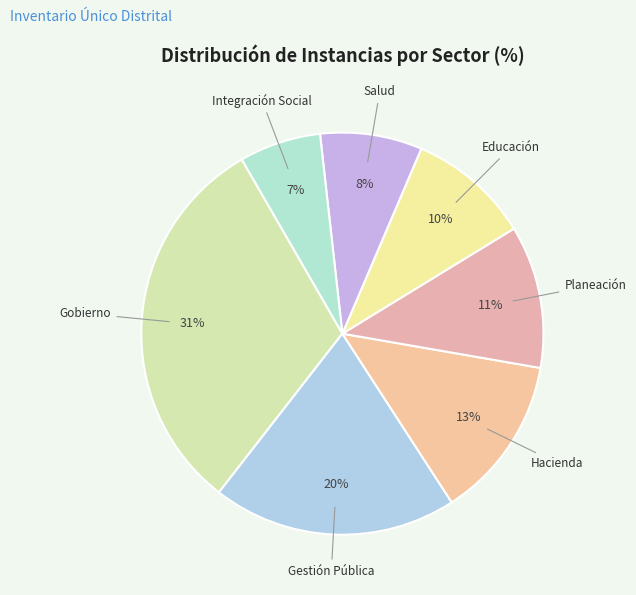

To the nearest percent, what is the average slice percentage?

14%